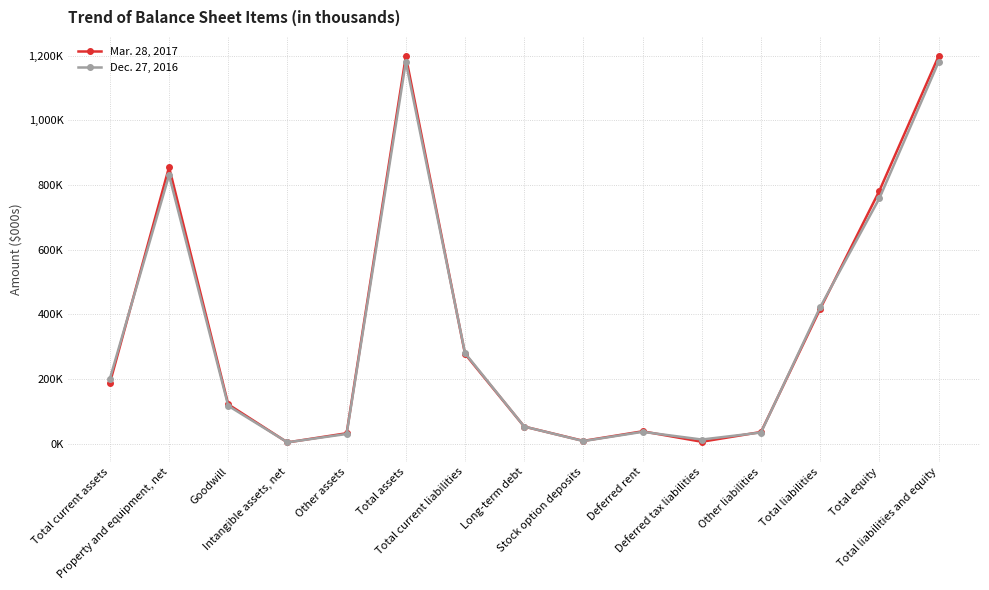

Does the chart have visible grid lines?

Yes